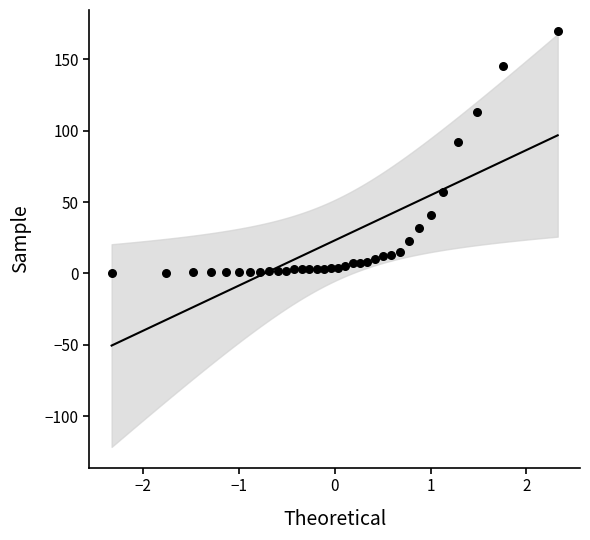

What is the range of Y values (max minus min)?

170